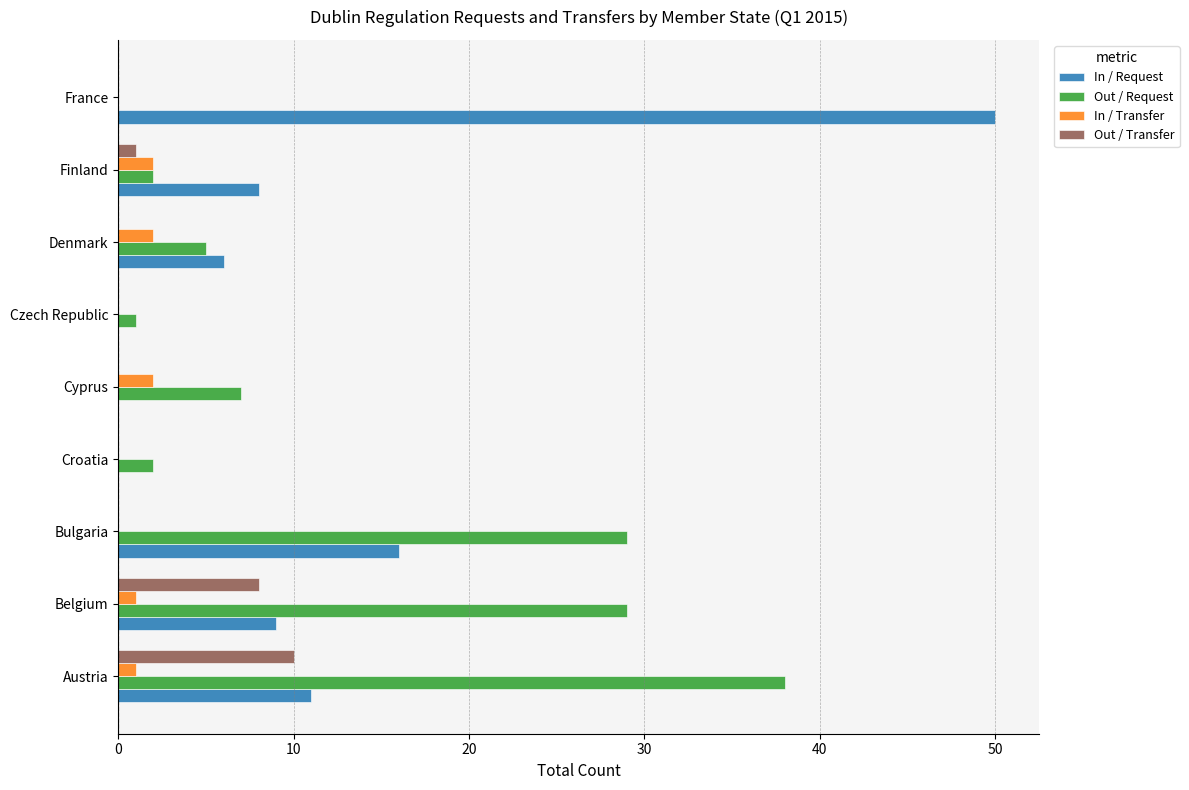

Is it true that In / Request equals 0 at Czech Republic?

True